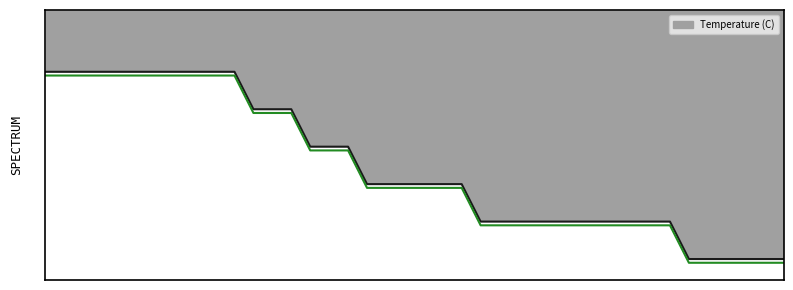

The value at 39 is 2.8. True or false?

True